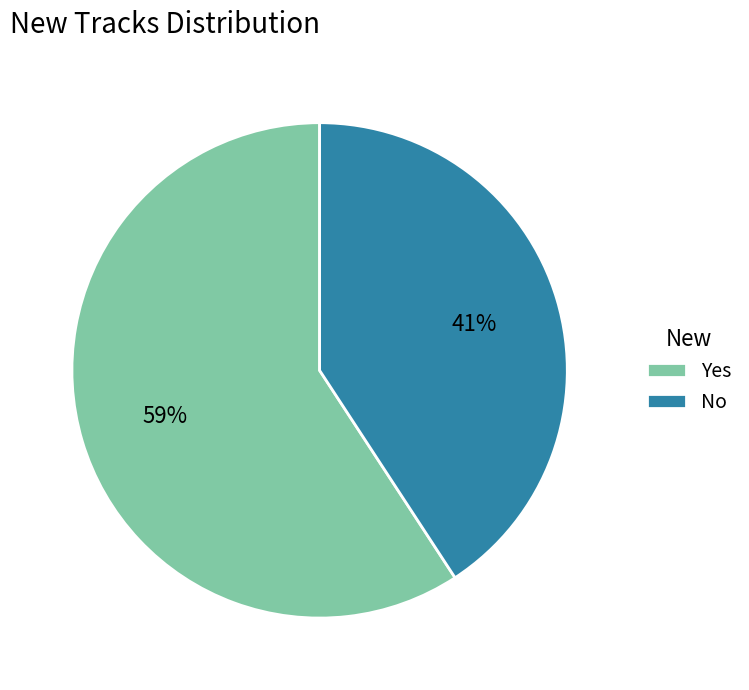

How many segments does this pie chart have?

2